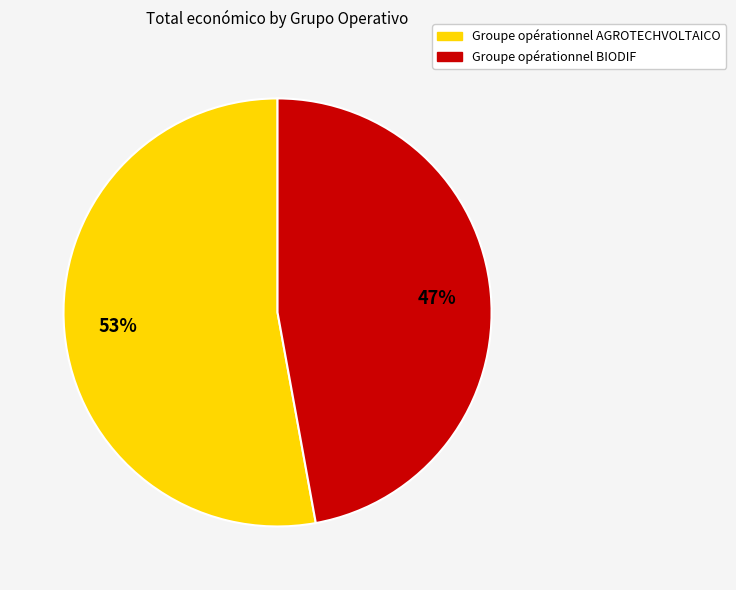

Count the number of slices in the pie.

2